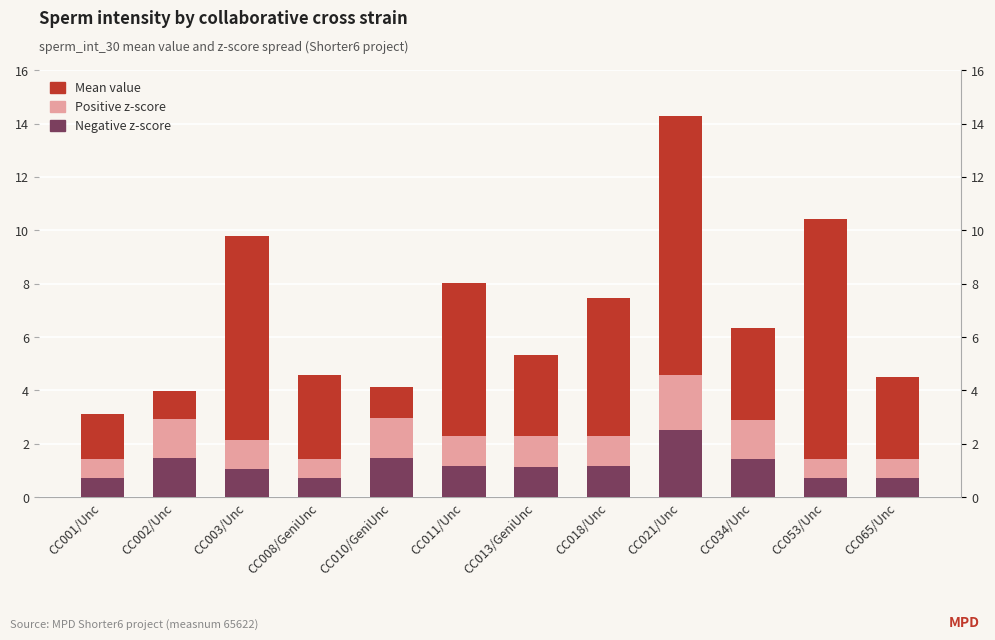

At which label is Mean value closest to 5?

CC018/Unc